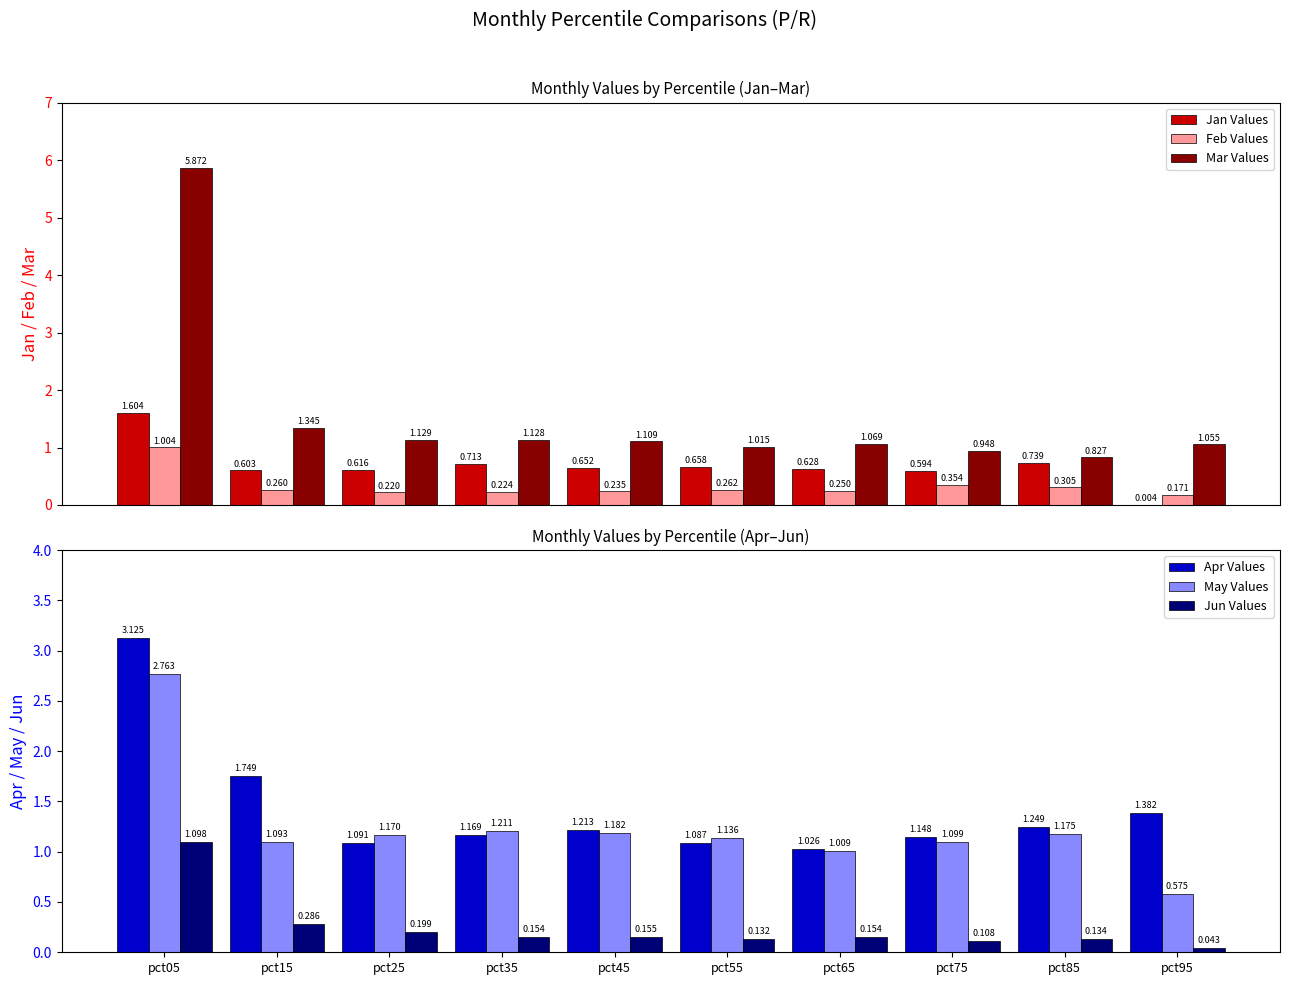

What value does the Jan Values series have at pct05?

1.6